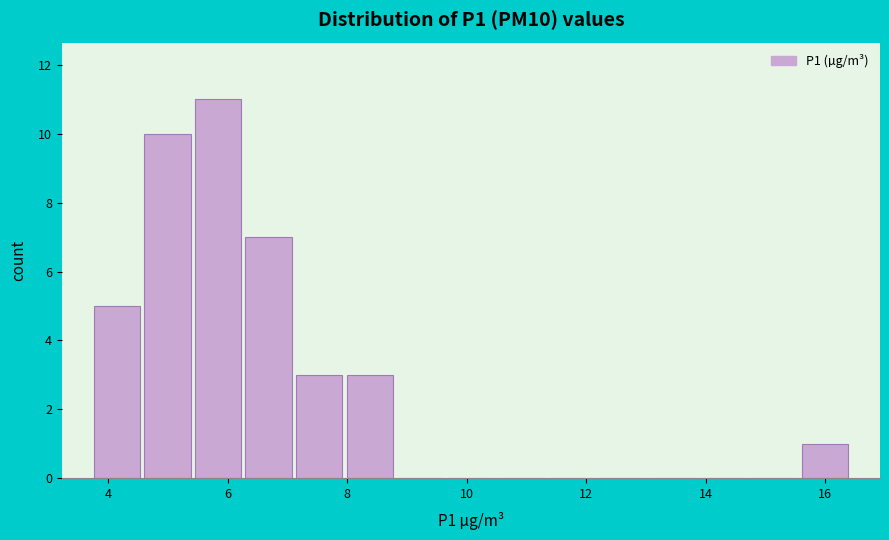

How tall is the bar that spans 8.0 to 8.8 on the x-axis? Neither the bar edges nor the heights are printed on the chart, so give them approximately, as read against the axes.

3